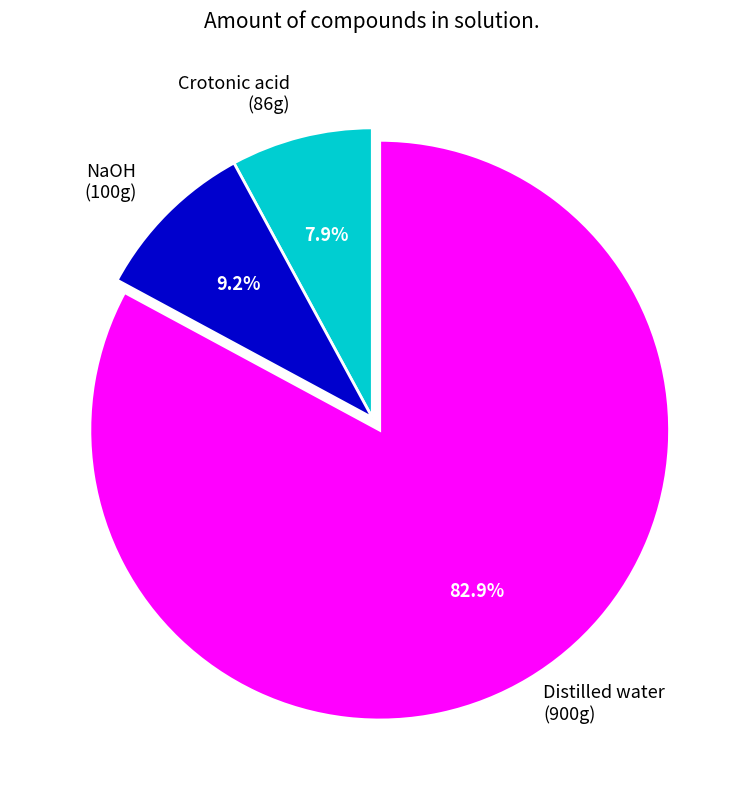

To the nearest percent, what portion does Crotonic acid represent?

8%